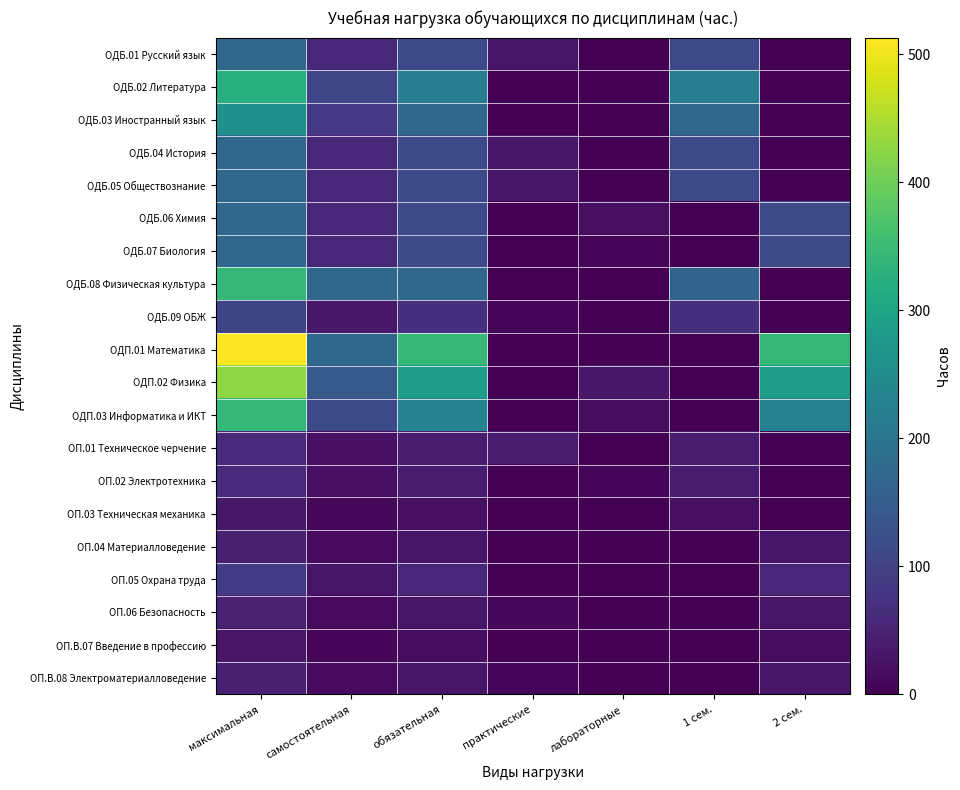

At which category does the chart reach its minimum across all series?

лабораторные